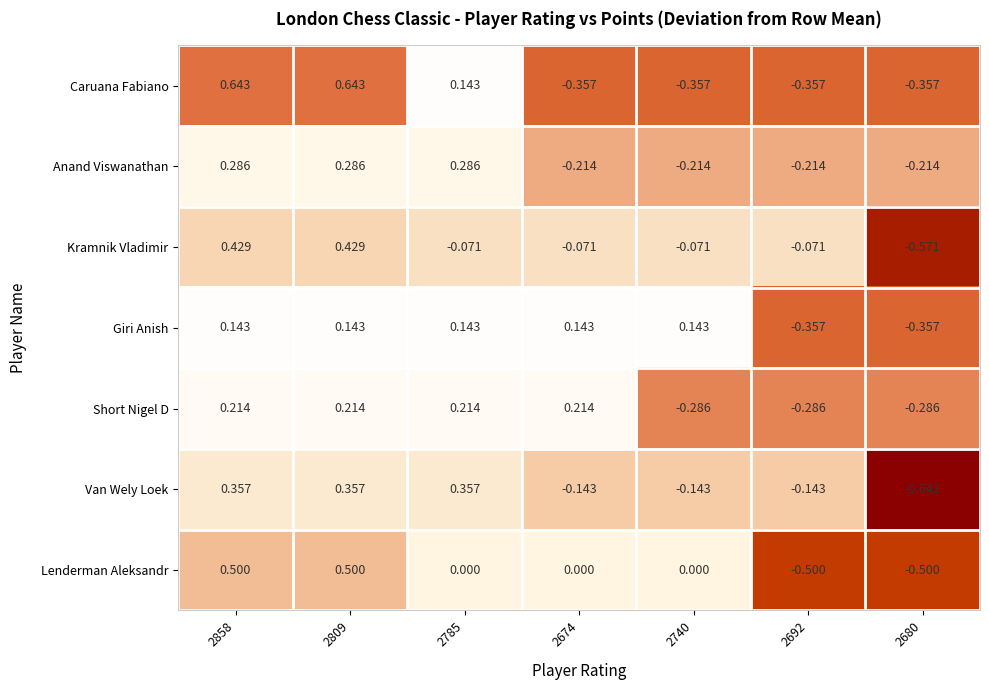

List the series in order of their peak value, lowest first.

Giri Anish, Short Nigel D, Anand Viswanathan, Van Wely Loek, Kramnik Vladimir, Lenderman Aleksandr, Caruana Fabiano